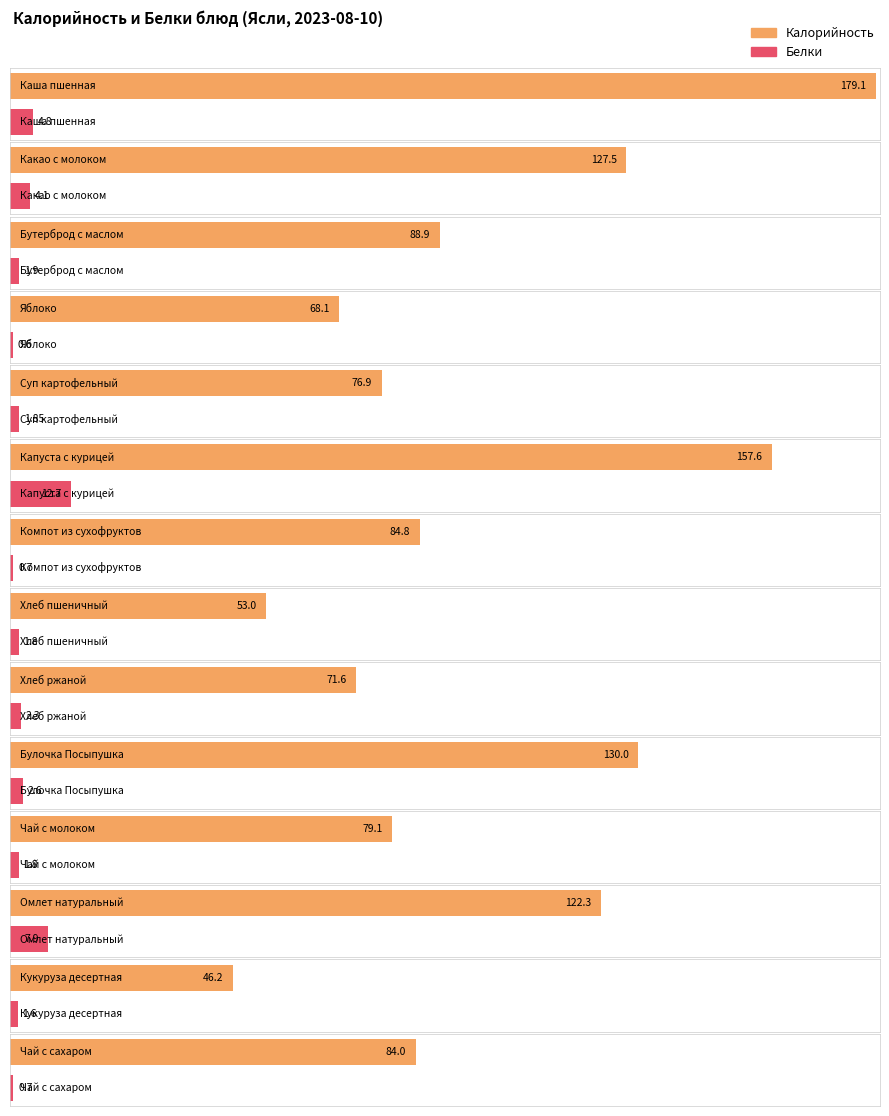

What is the spread (max minus min) of values at Хлеб пшеничный?

51.2